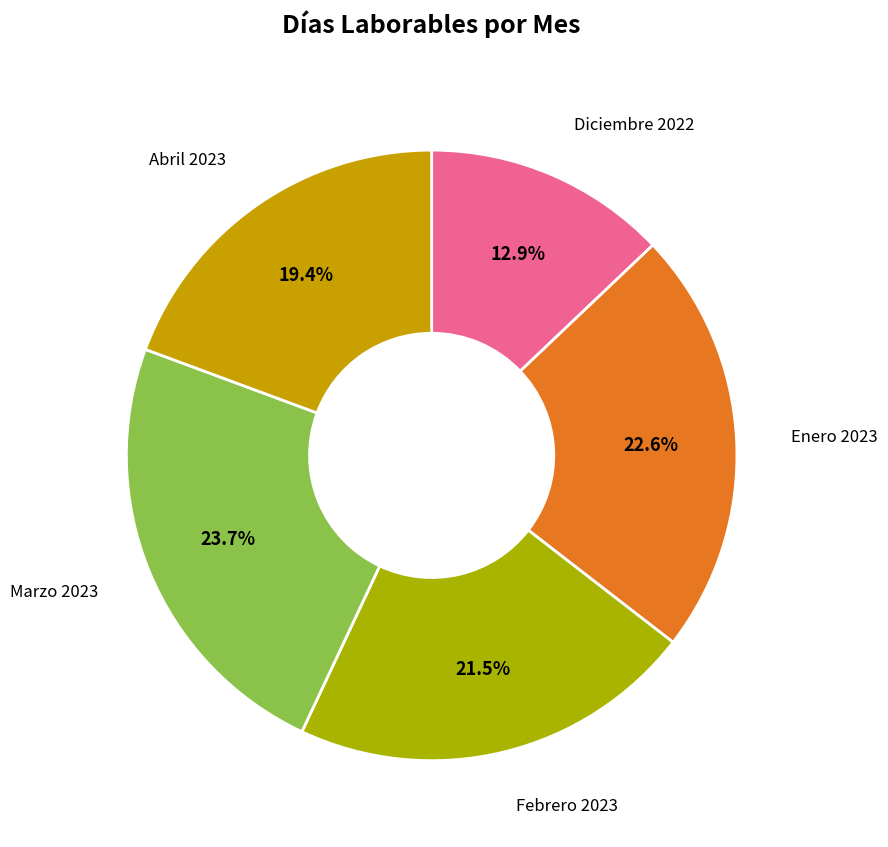

Which slice is the largest?

Marzo 2023